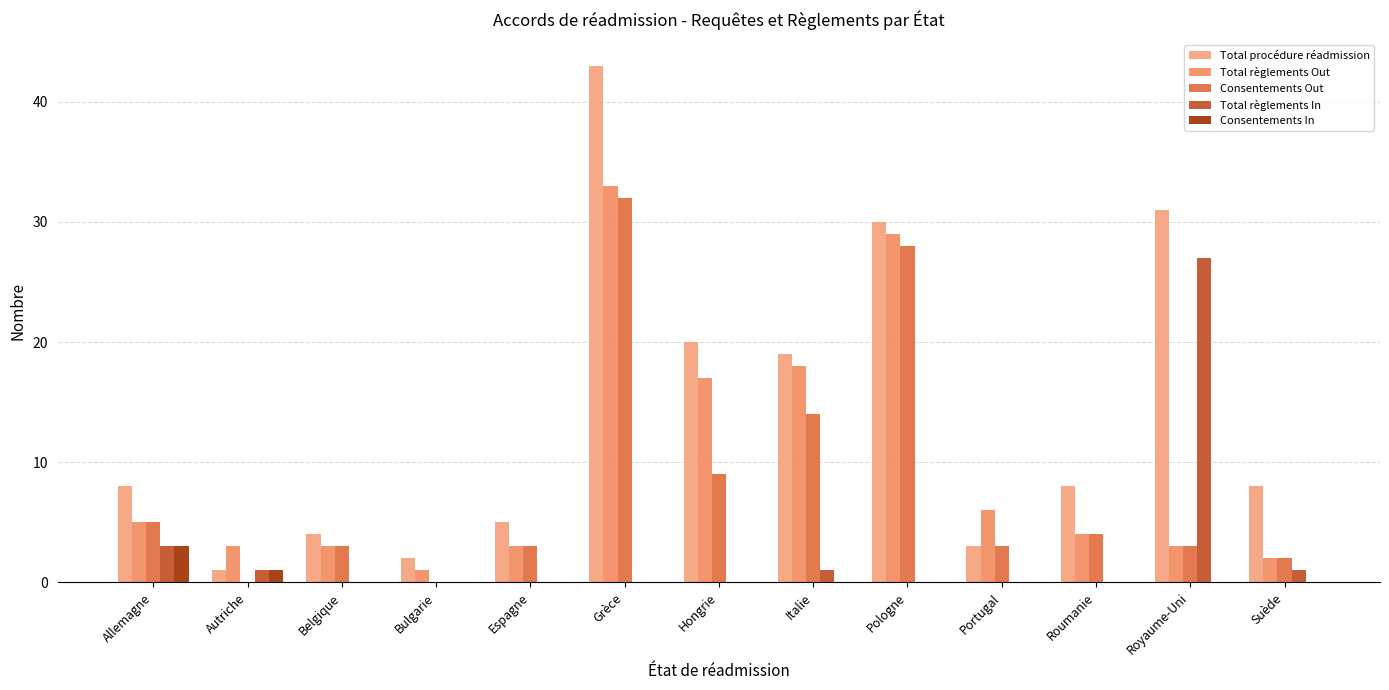

What is the spread (max minus min) of values at Suède?

8